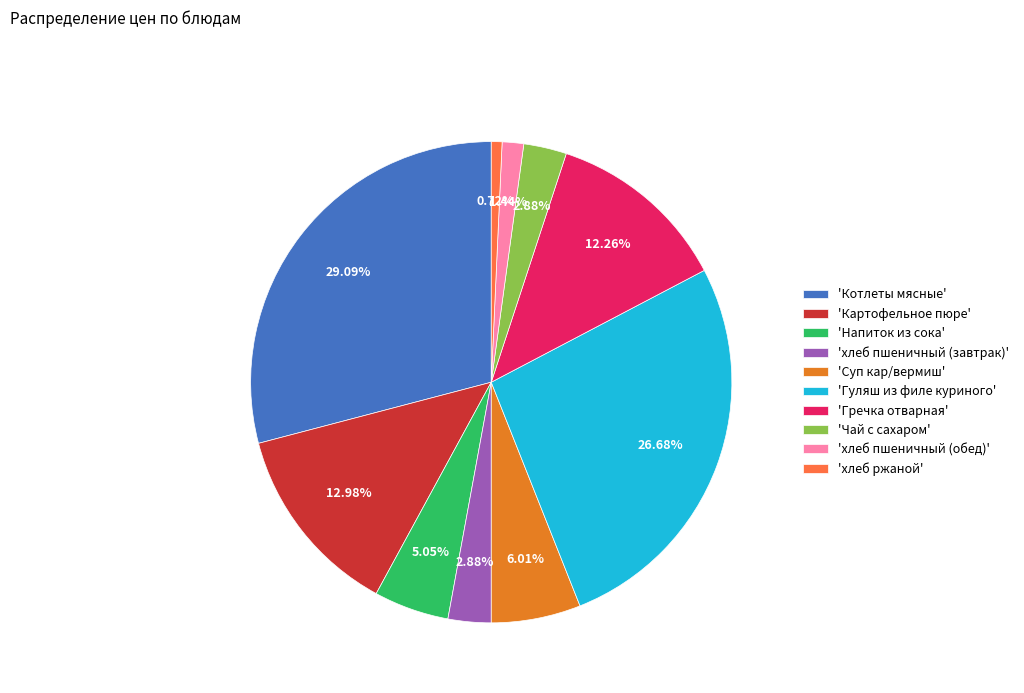

Is there any slice that represents more than half of the pie?

No